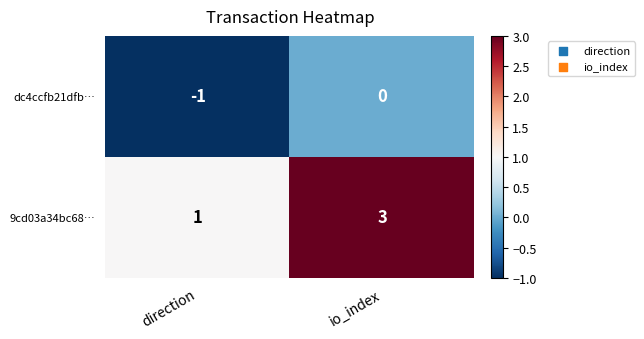

How many series are shown in this chart?

2